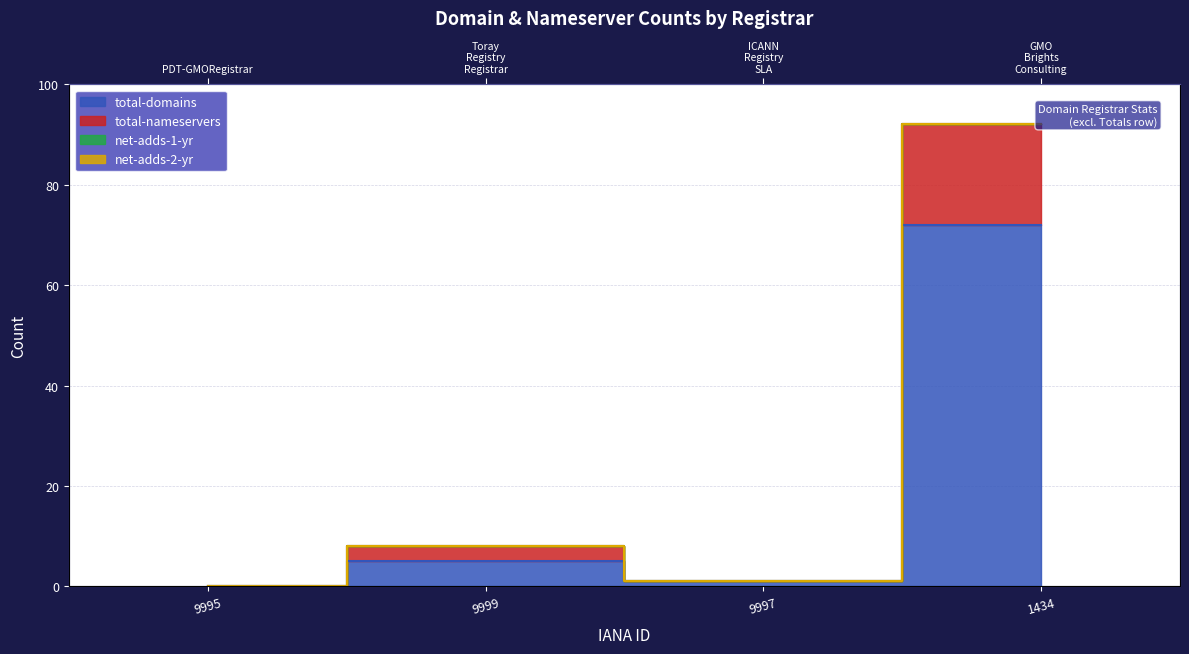

Rank the categories by total-nameservers value from lowest to highest.

9995, 9997, 9999, 1434